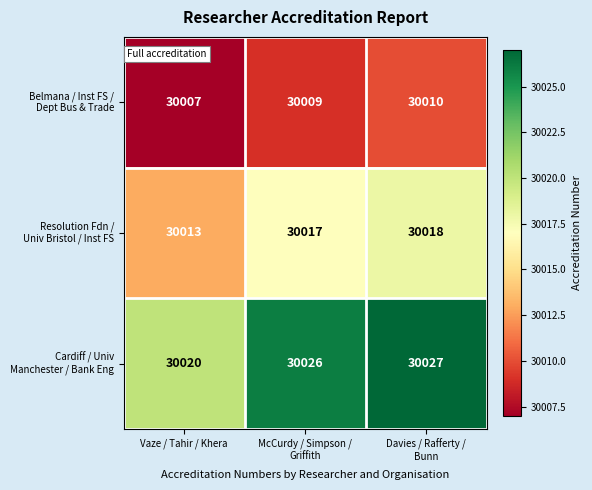

What is the maximum value shown in the chart?

30027